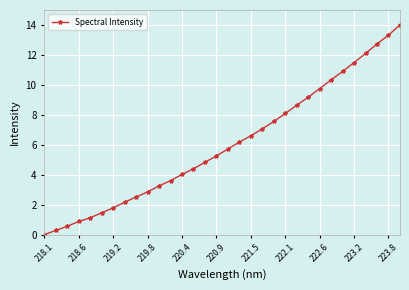

Count the number of values greater than 5.

17